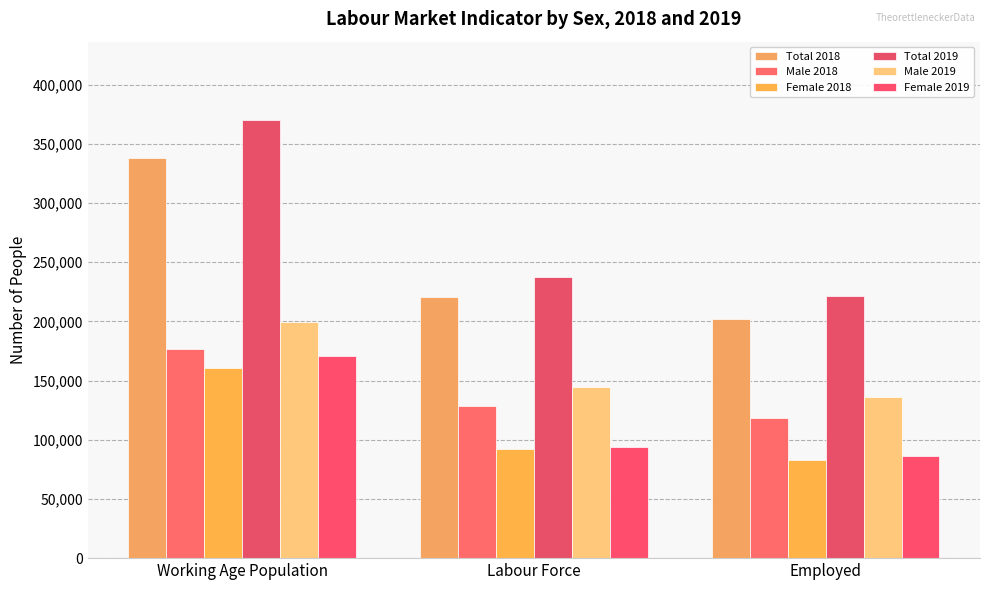

Where does the Male 2019 series first go above 144356?

Working Age Population